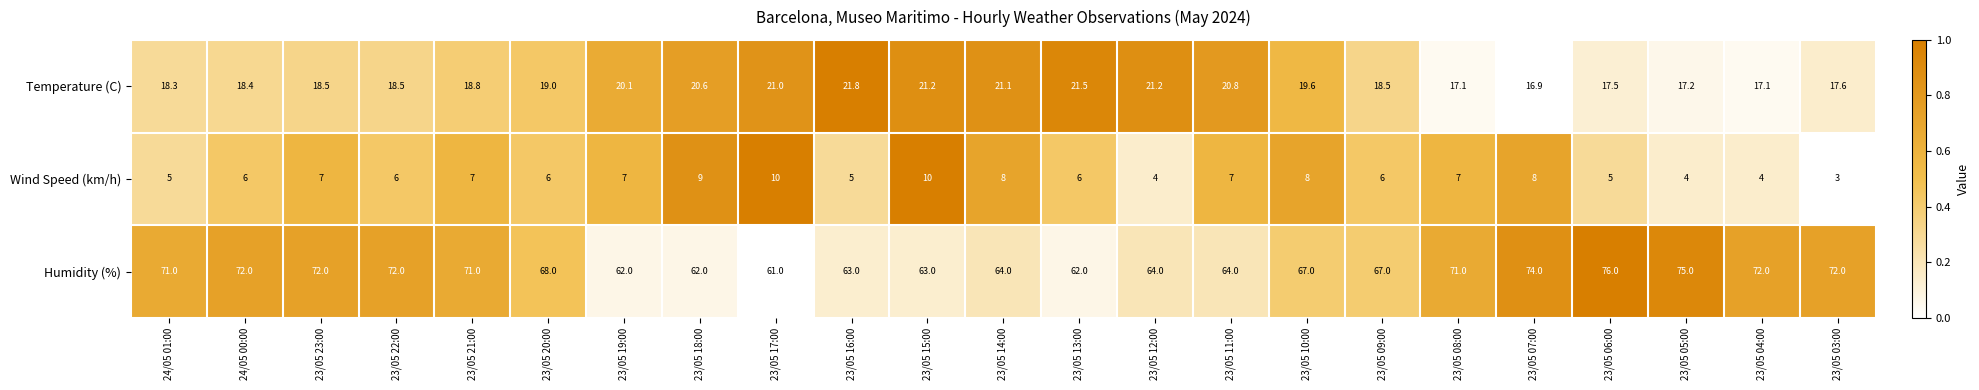

What is the difference between the highest and lowest values at 23/05 15:00?

53.0